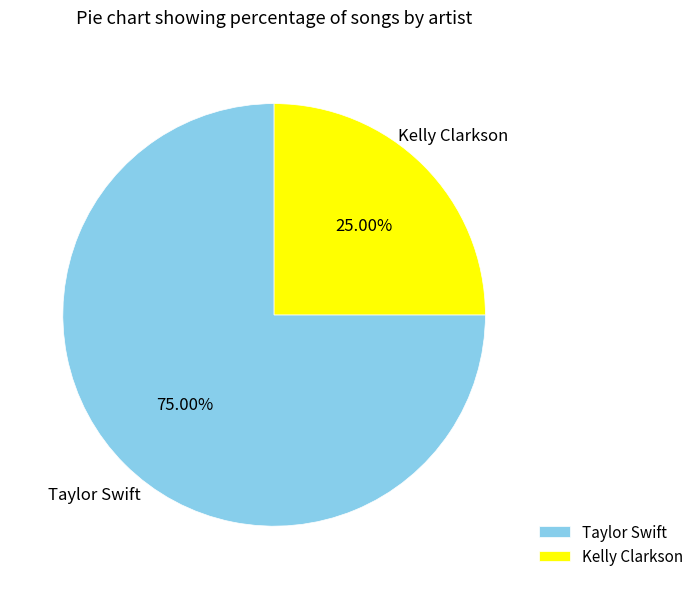

What portion of the pie excludes Taylor Swift?

25.0%